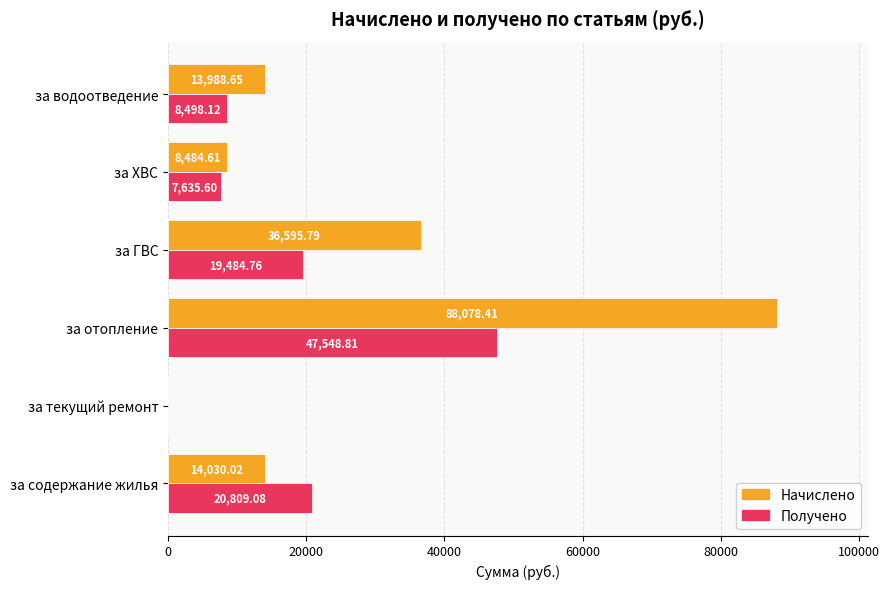

What is the sum of all Получено values?

103976.4